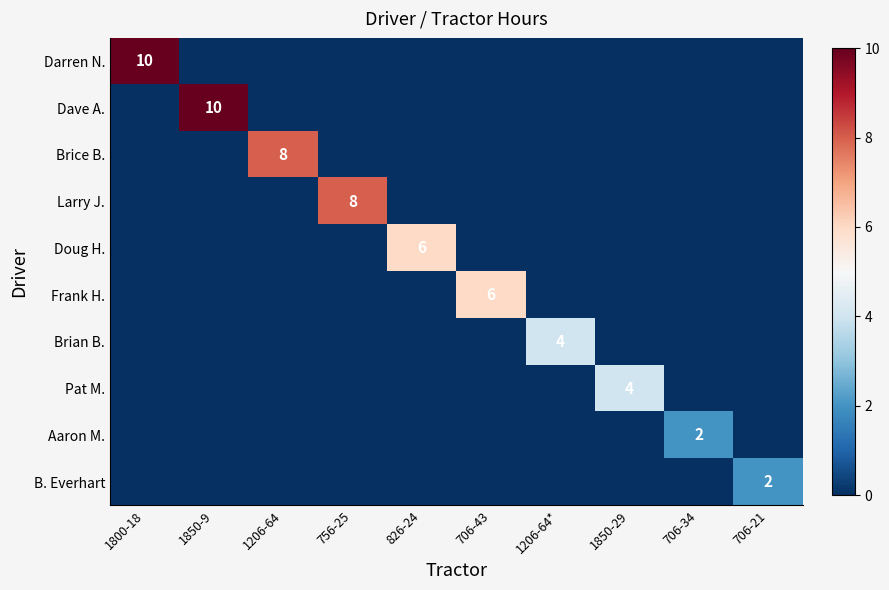

The Dave A. series shows 10 at 1850-9. True or false?

True